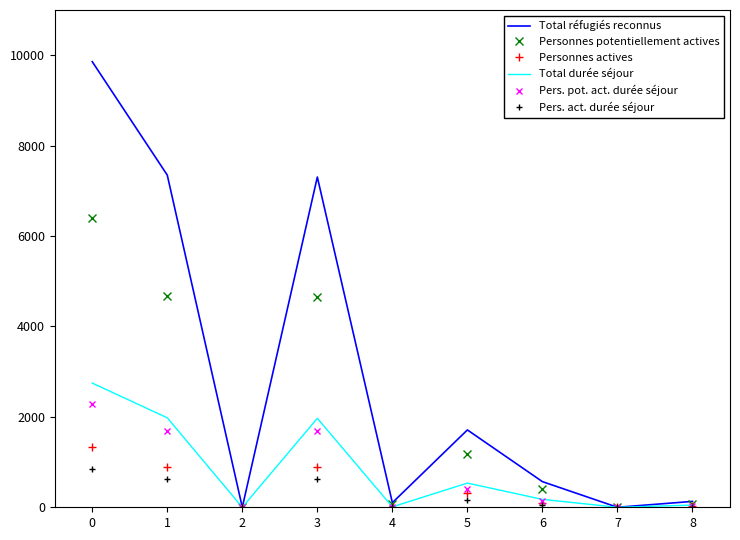

What are all the series names shown in the legend?

Total réfugiés reconnus, Personnes potentiellement actives, Personnes actives, Total durée séjour, Pers. pot. act. durée séjour, Pers. act. durée séjour